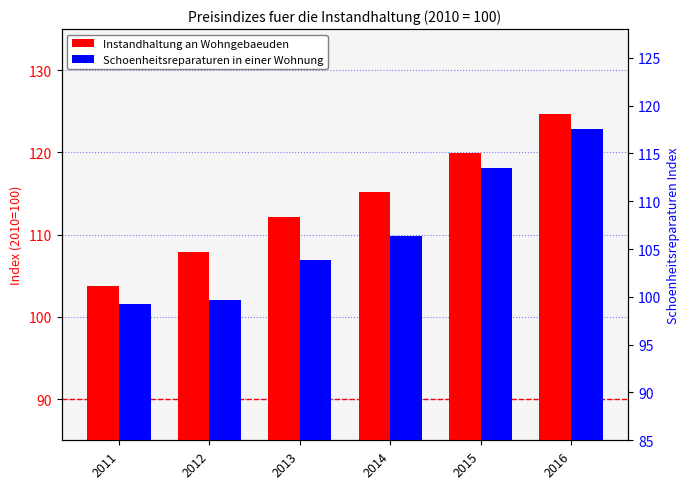

What is the maximum value shown in the chart?

124.7